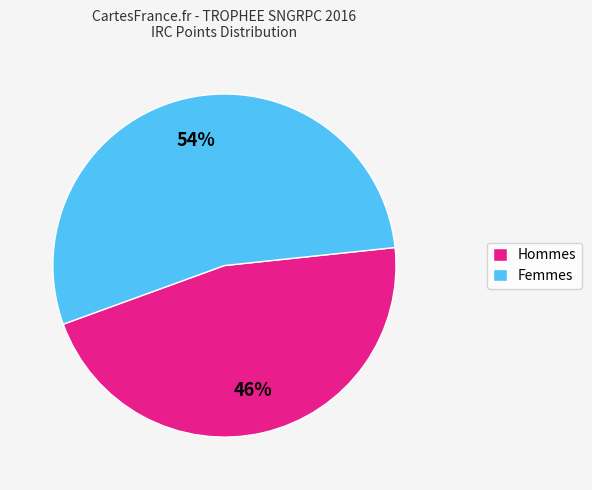

Does any single category account for the majority?

Yes